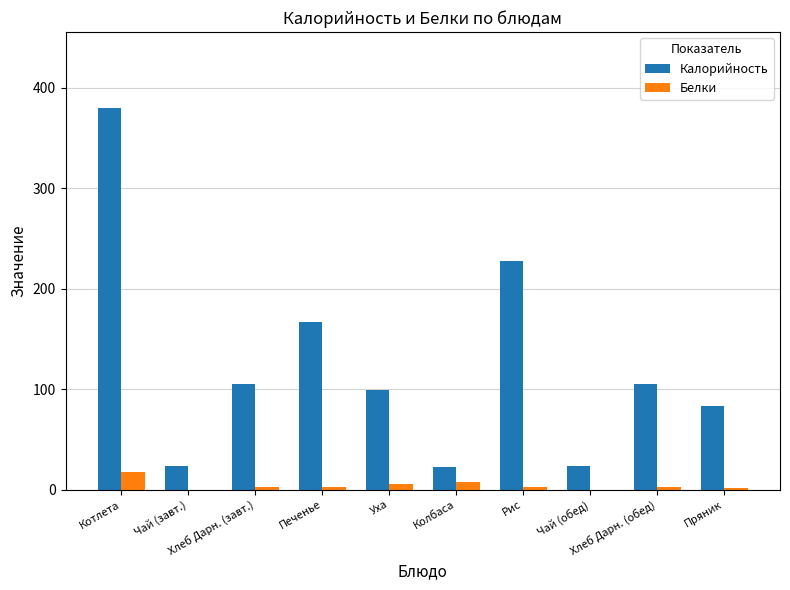

At which label does Белки first exceed 3?

Котлета